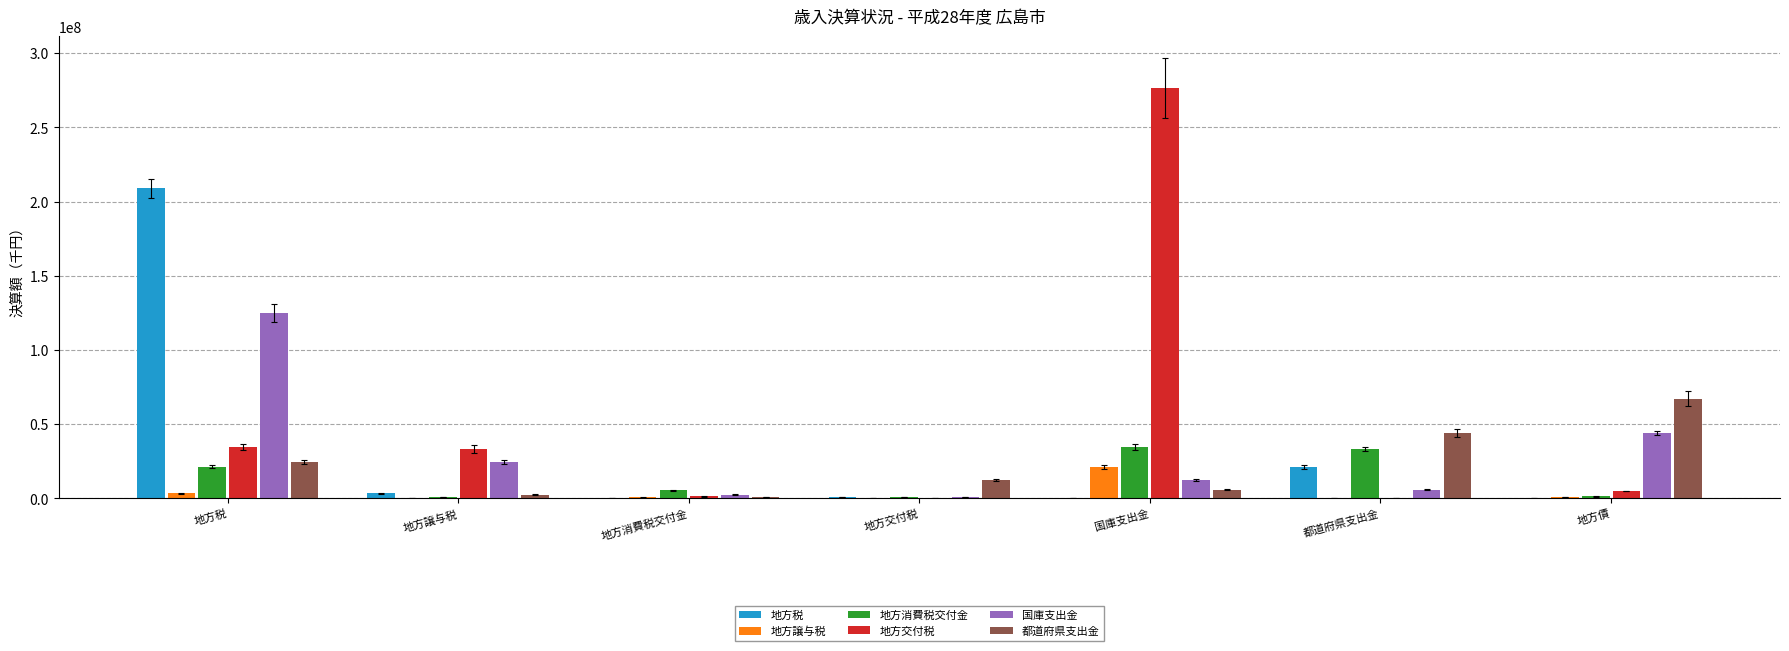

What is the difference between the maximum and second lowest values in the 地方消費税交付金 series?

33890384